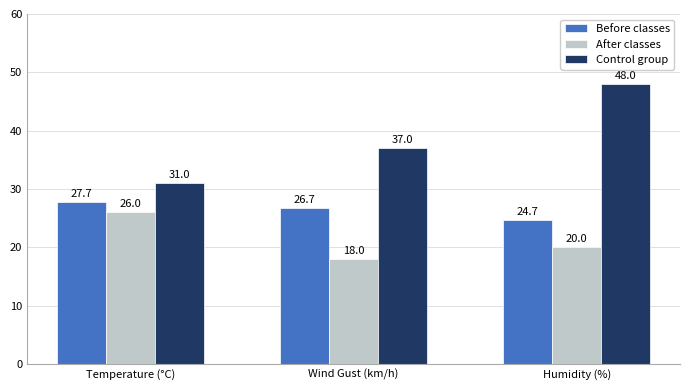

Which series has the widest spread of values?

Control group